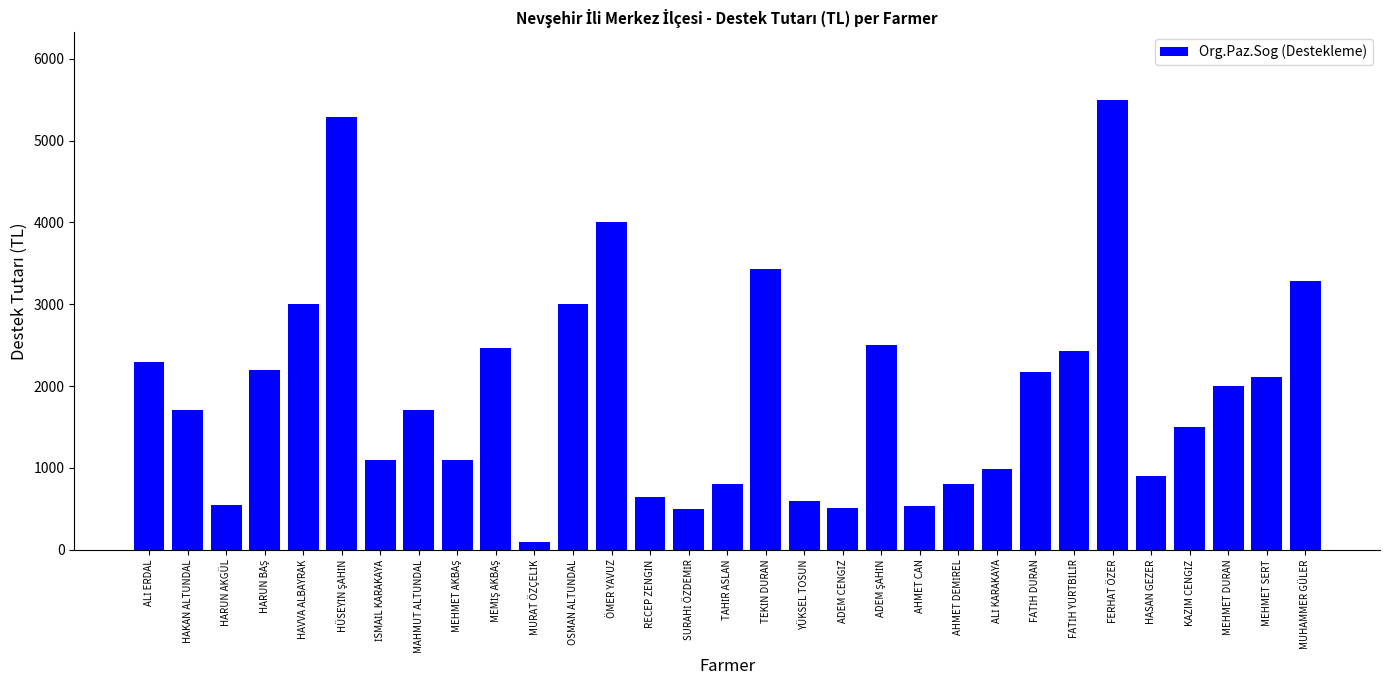

What is the difference between the maximum and minimum values?

5400